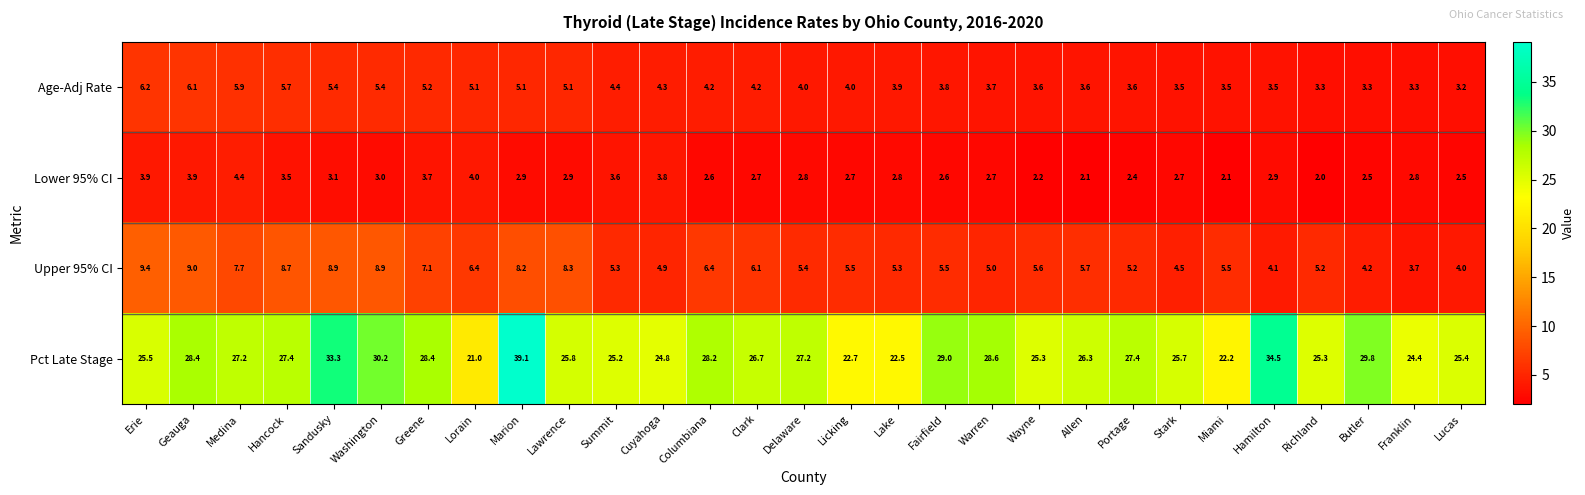

Which series has the largest total across all categories?

Pct Late Stage